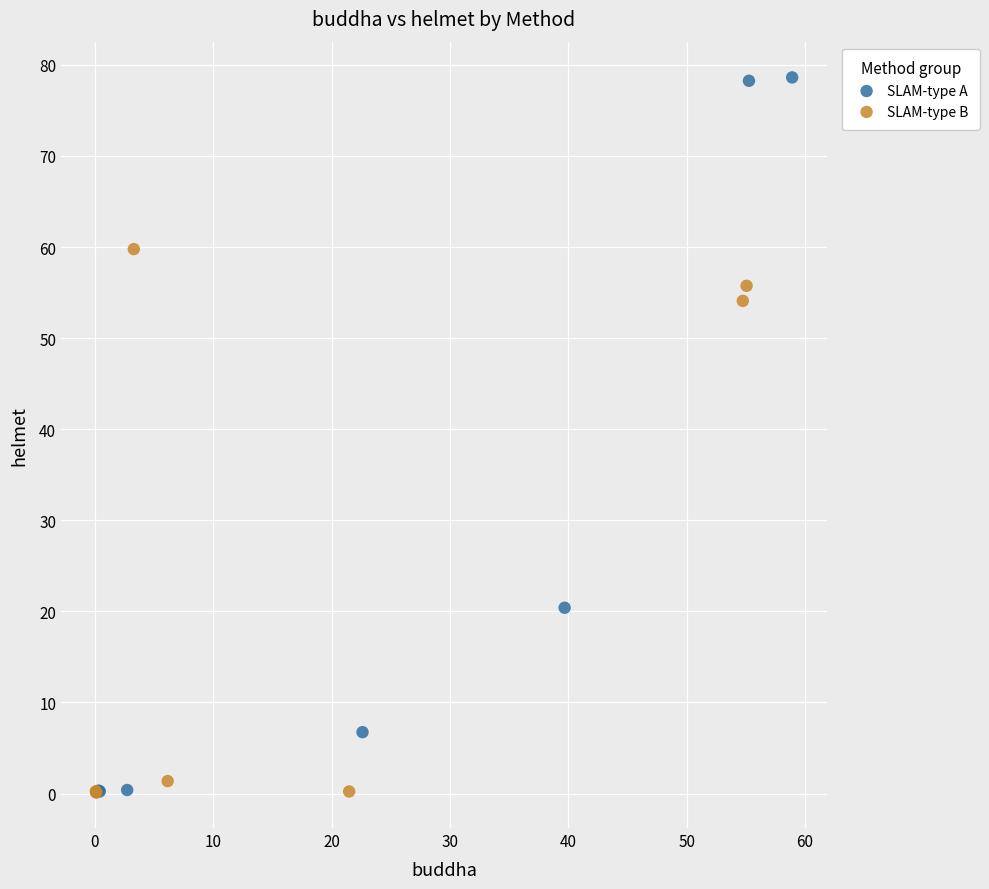

Which series has the largest Y range (max minus min)?

SLAM-type A